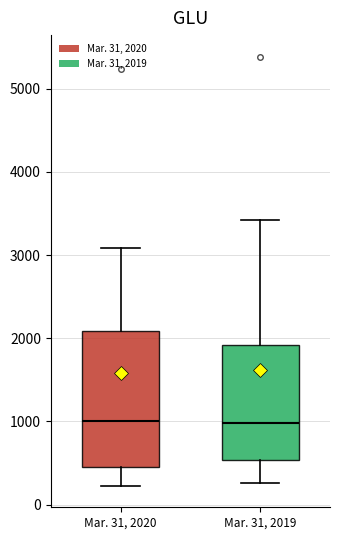

Where is the upper edge of the box for Mar. 31, 2019 on the y-axis? The values are not printed on the chart, so give them approximately, as read against the axis.

1900